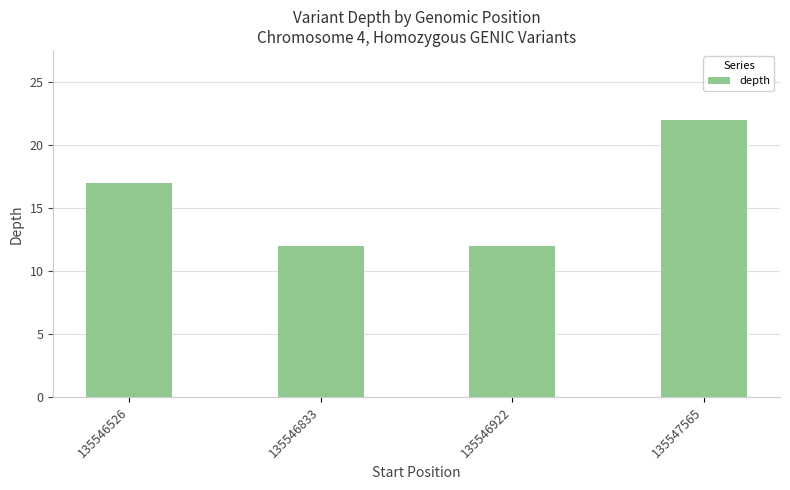

Count the values in the range 12 to 22.

4